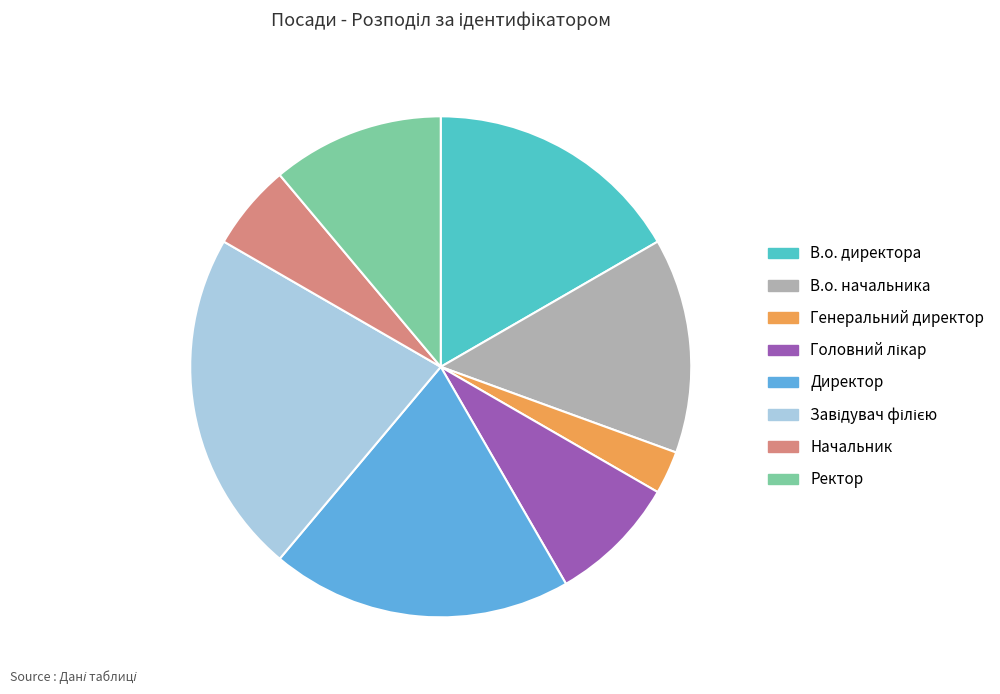

Does any single category account for the majority?

No